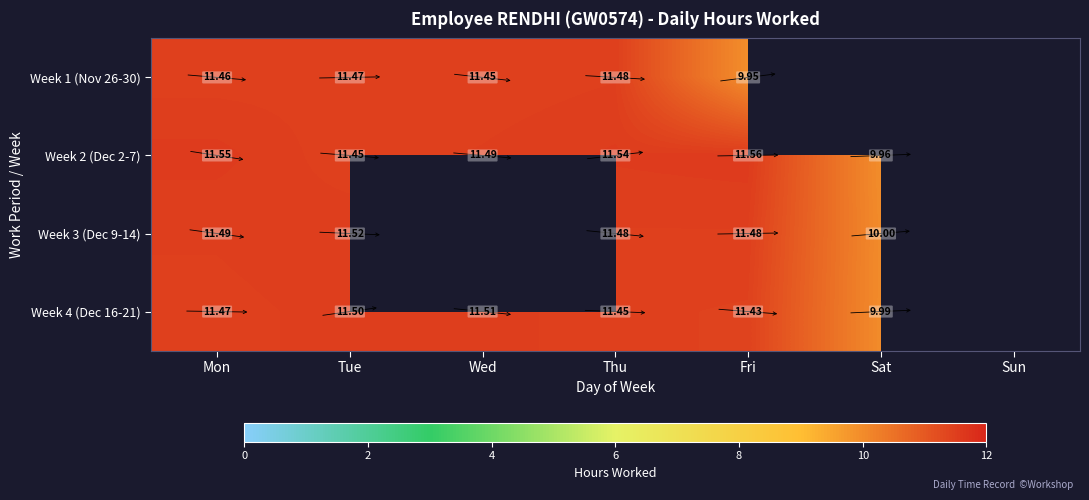

Which has a higher value, Thu or Sun?

Thu